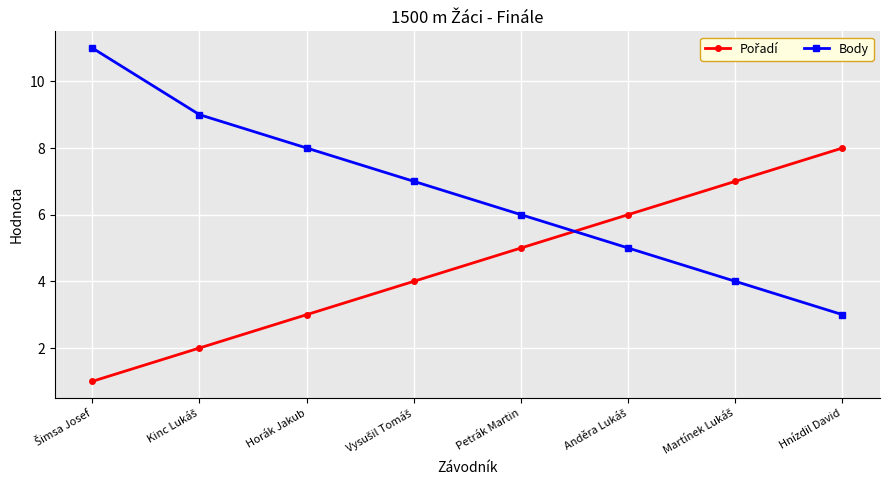

Which series has the largest range (max minus min)?

Body